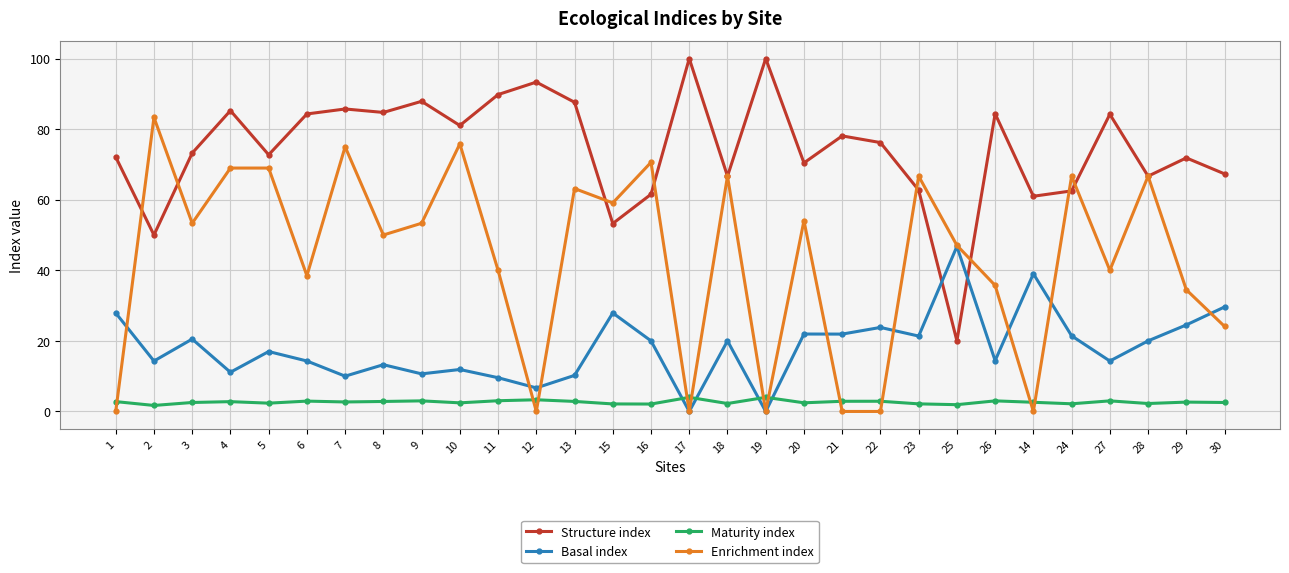

What is the value of the Maturity index point at the 7th from the left?

2.7